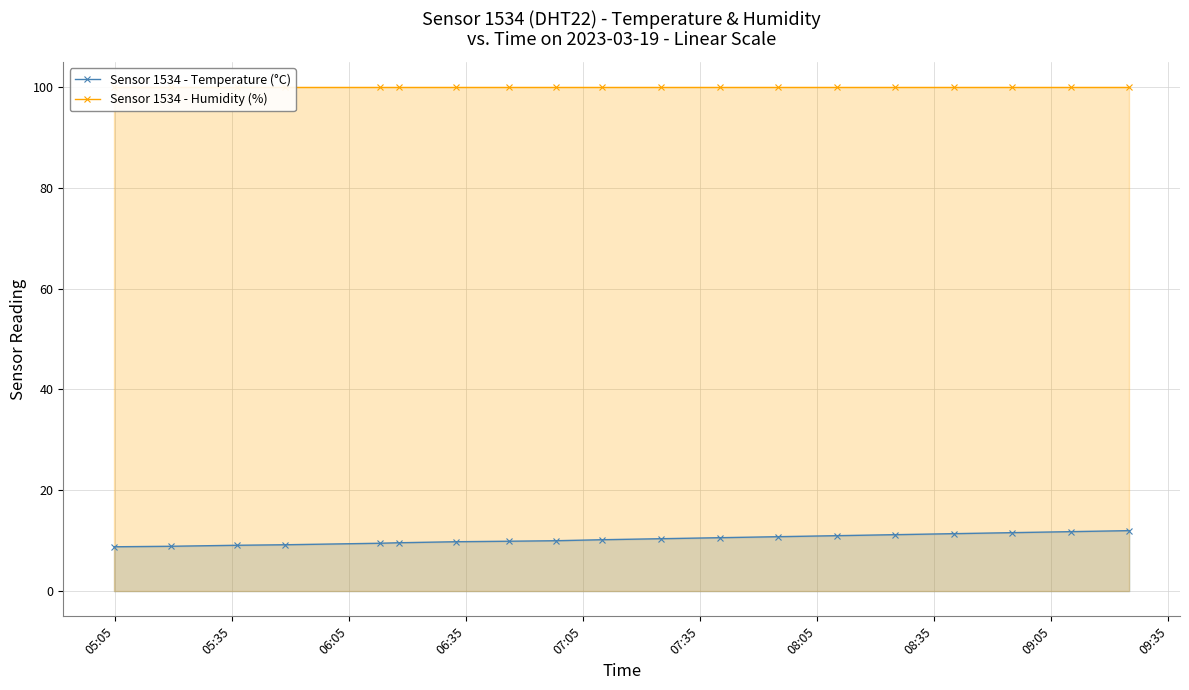

What is the value of the Sensor 1534 - Temperature (°C) point at the 7th from the left?

9.8